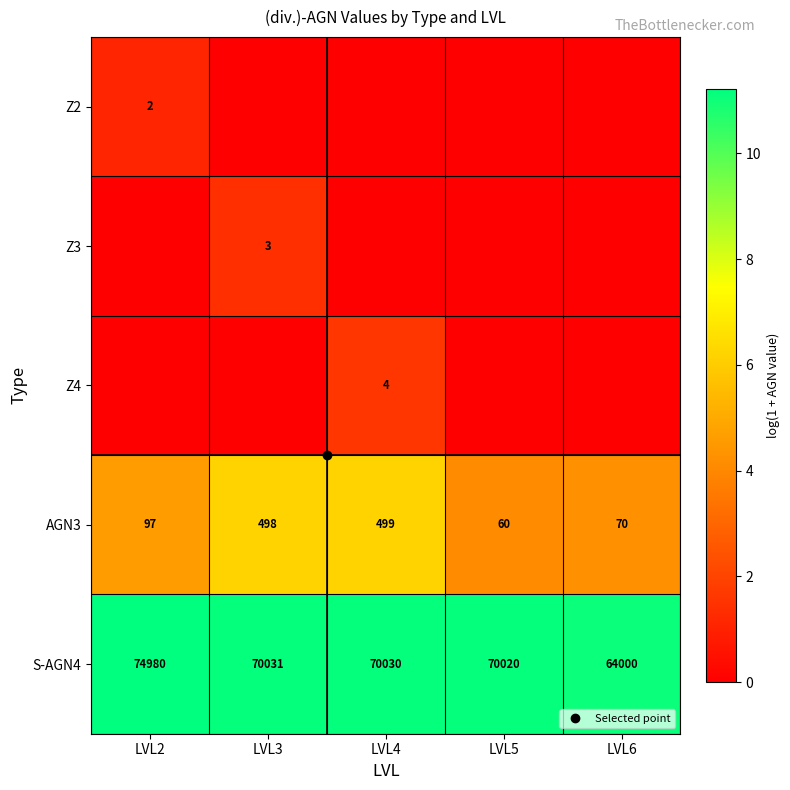

What value does the AGN3 series have at LVL6?

4.3